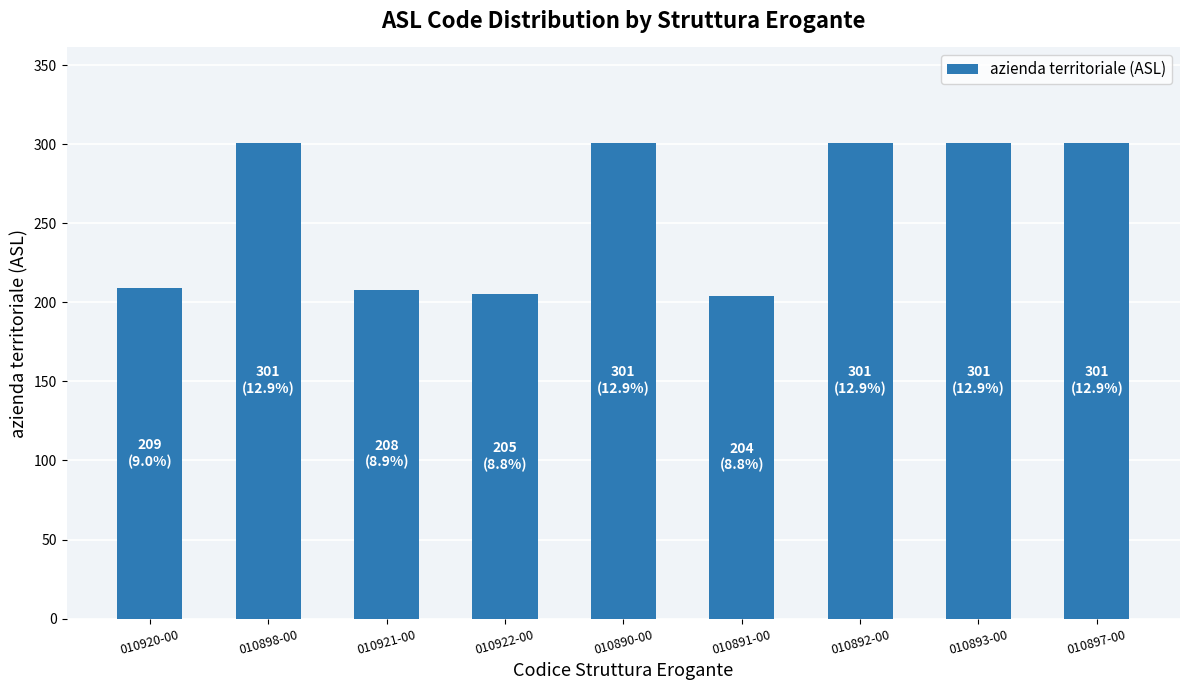

What is the sum of the values at 010898-00 and 010891-00?

505